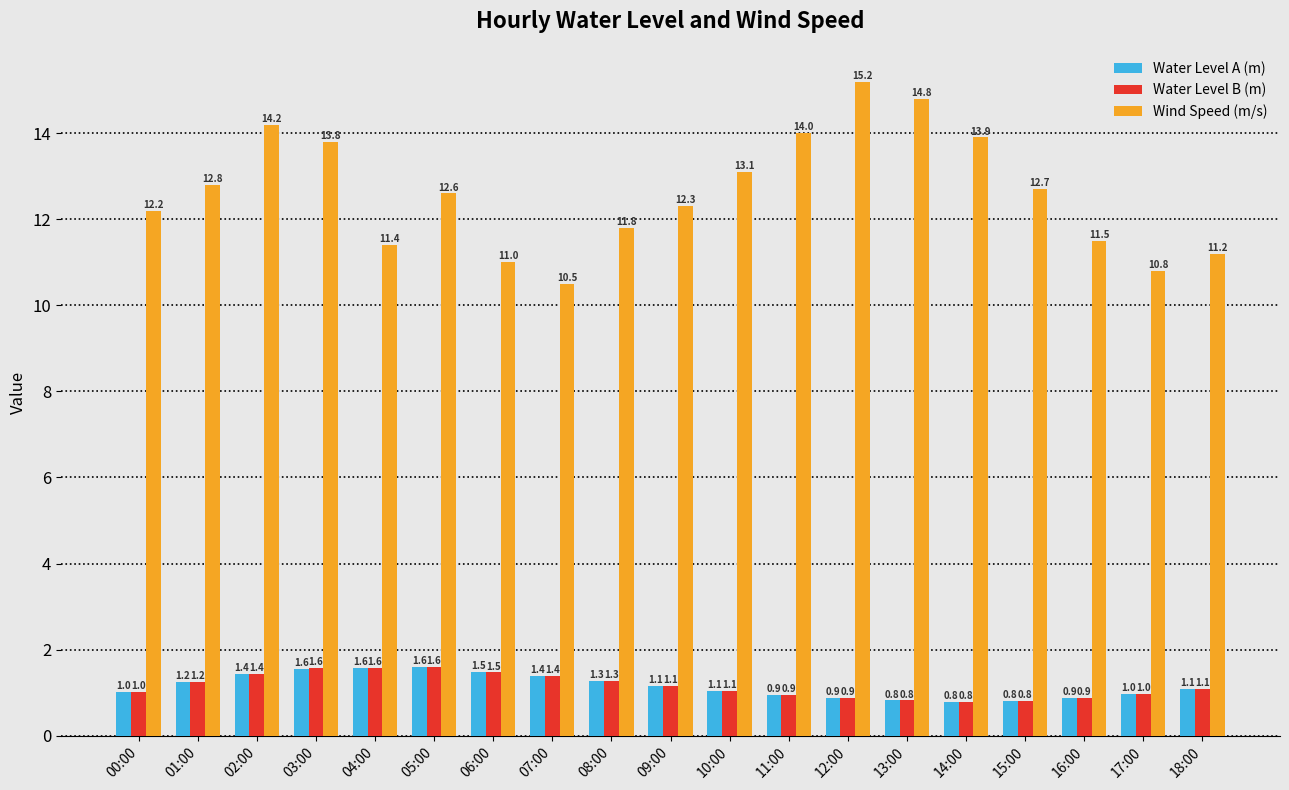

At how many categories does at least one series exceed 1?

19